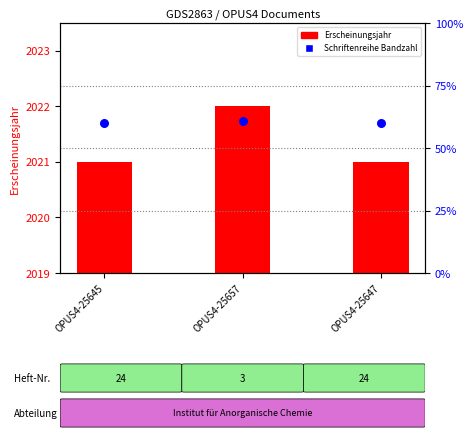

Which series has the widest spread of Y values?

Erscheinungsjahr